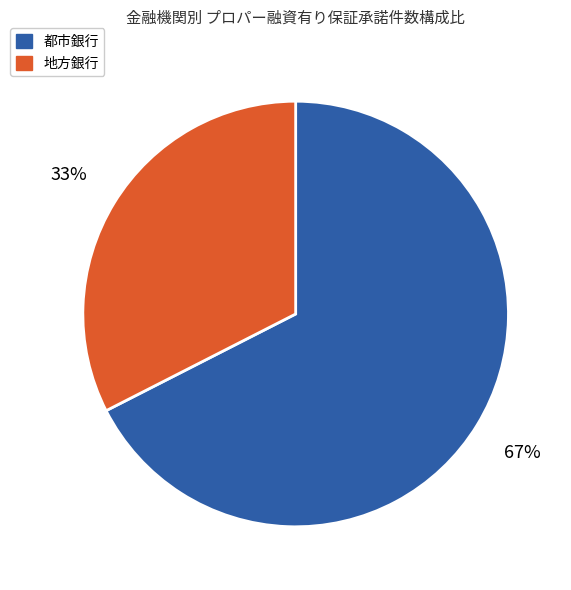

Do 地方銀行 and 都市銀行 together represent more than half of the pie?

Yes